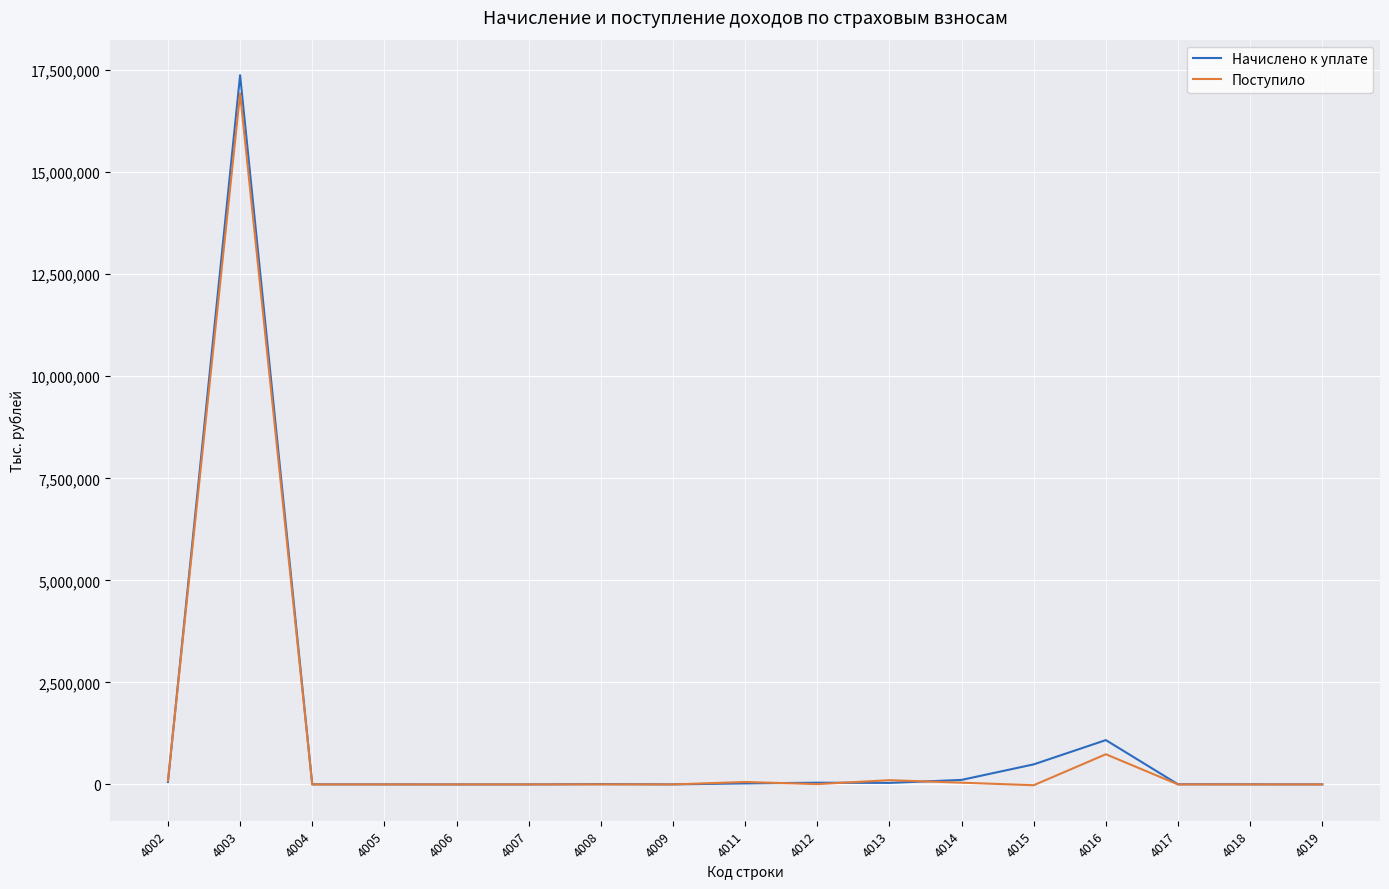

At which category is the sum across all series the highest?

4003